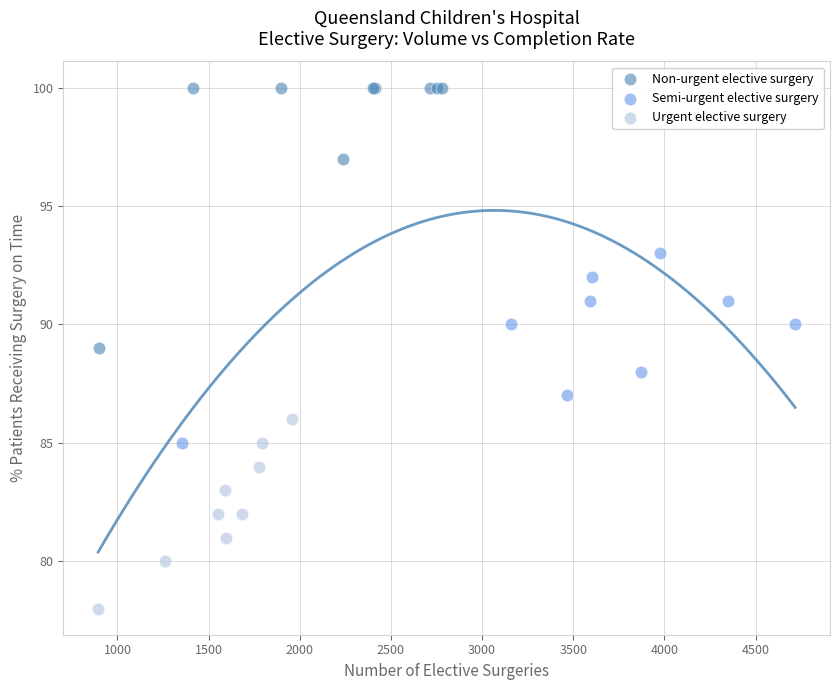

Which series reaches the maximum Y coordinate?

Non-urgent elective surgery